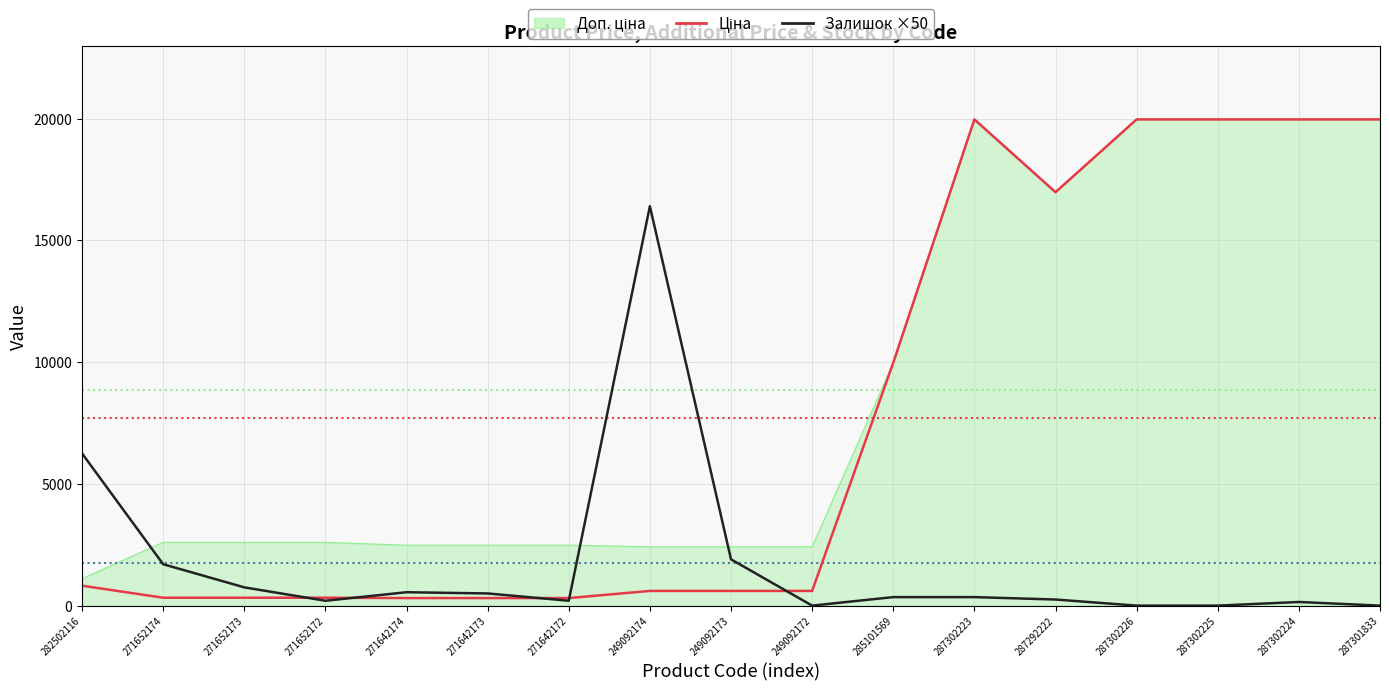

What is the total value across all series at 287302225?

39928.3